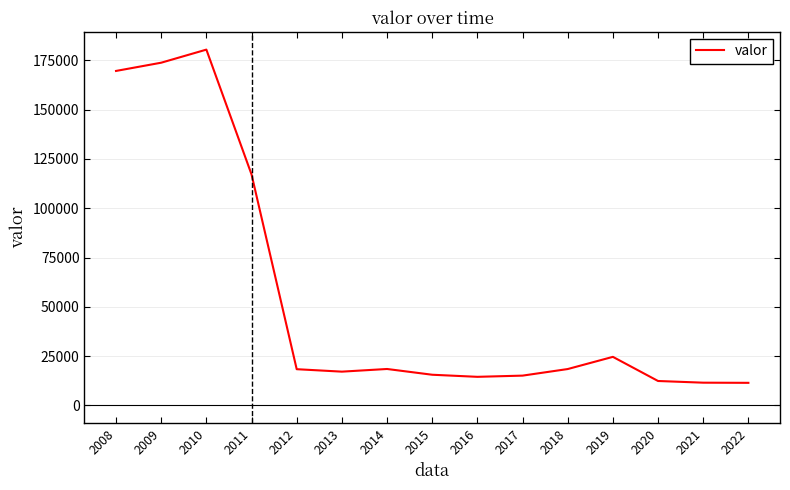

Is it true that the value at 2010 is 267505?

False